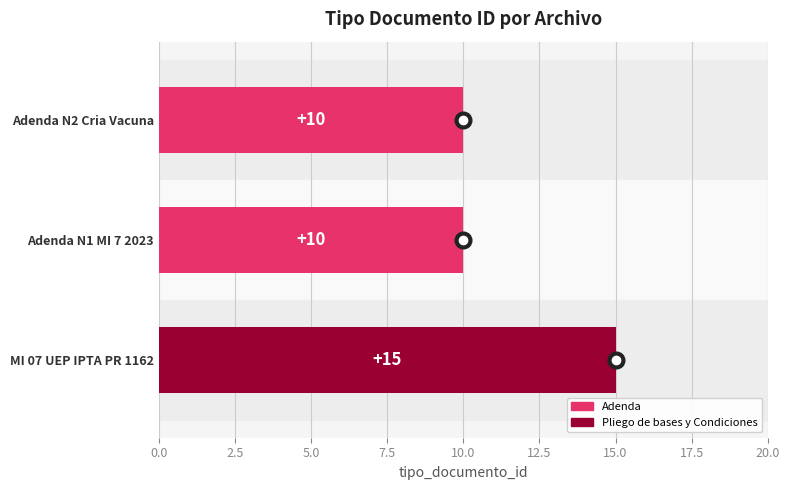

True or false: the data shows 10 at Adenda N2 Cria Vacuna.

True